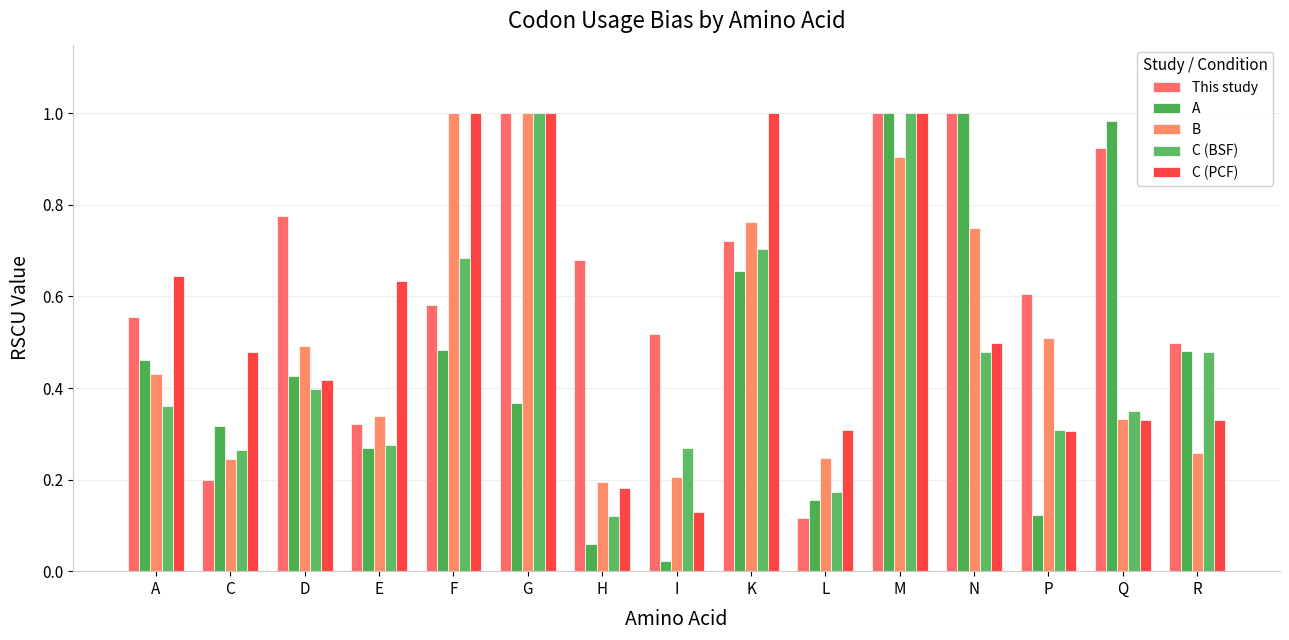

What is the difference between the This study values at F and D?

0.2